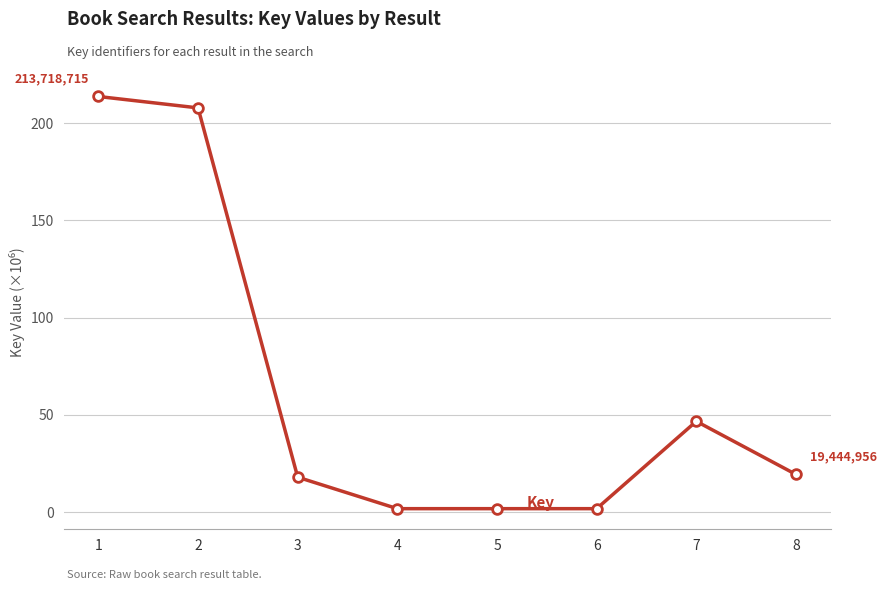

What is the value of the 7th point from the left?

46.7